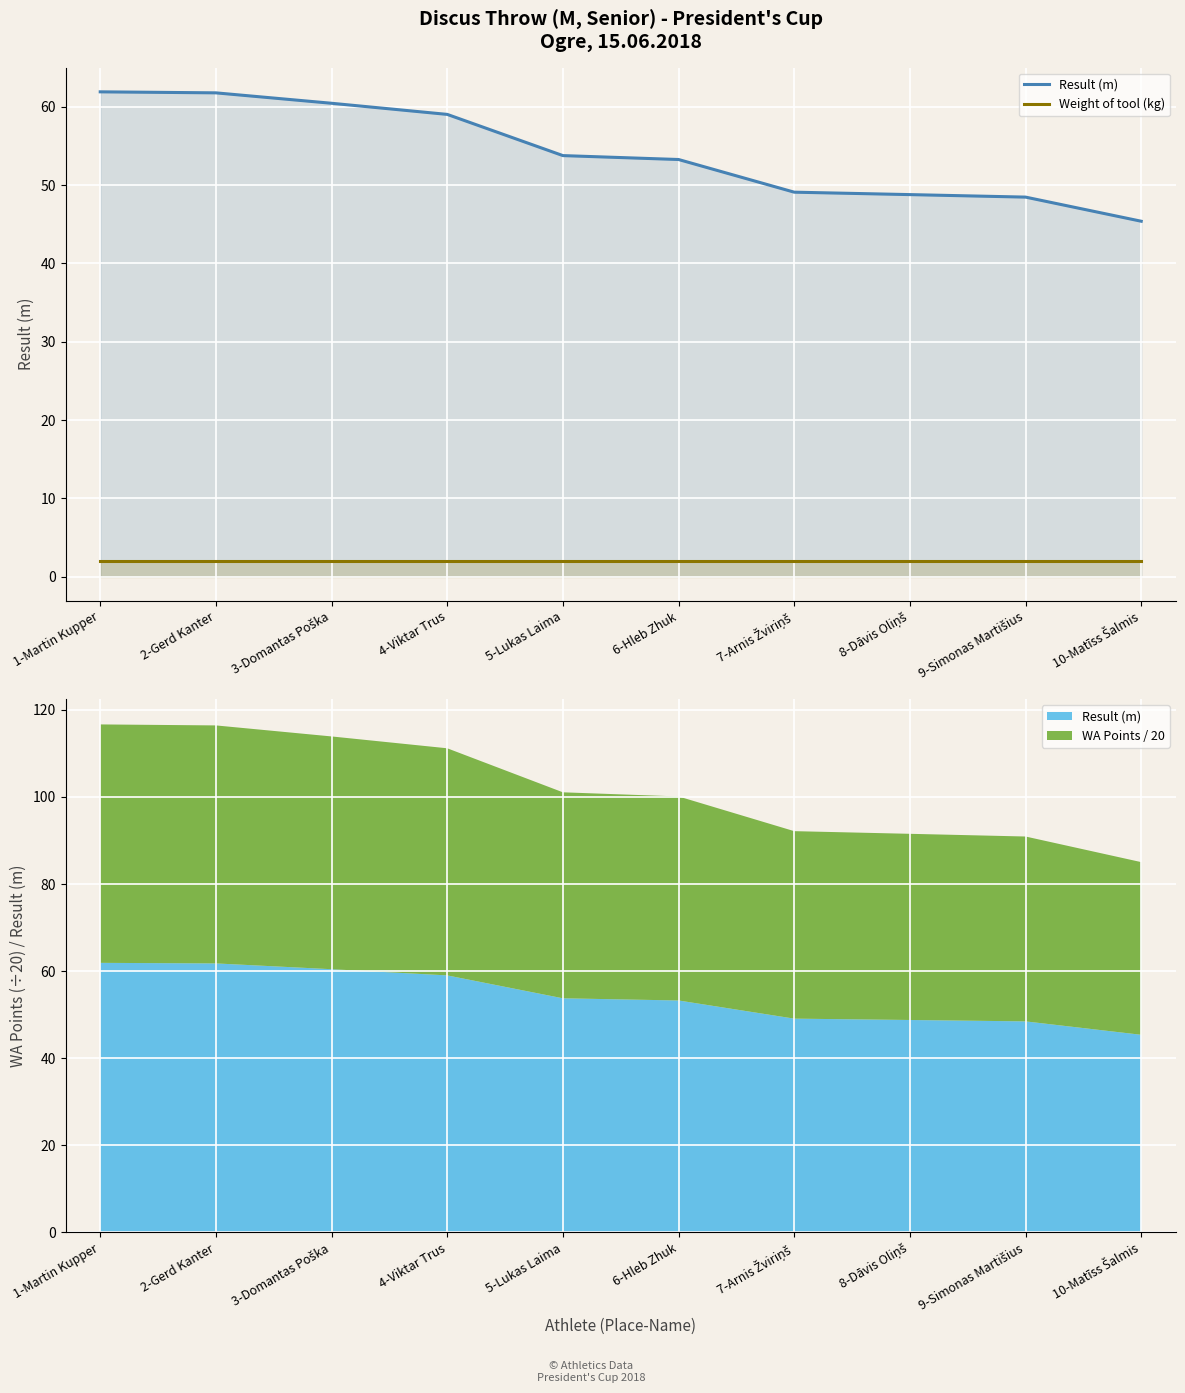

True or false: Result (m) has more than 2 points higher than both neighbors.

False